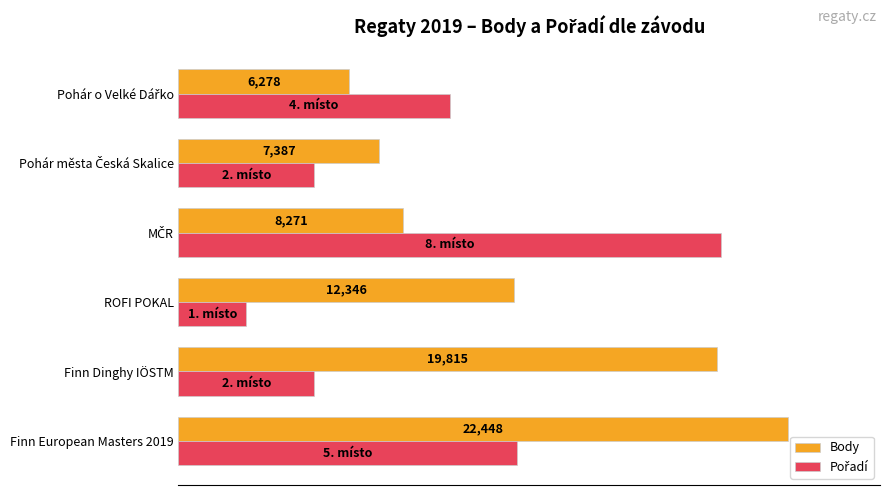

How many bars are there in each group?

2